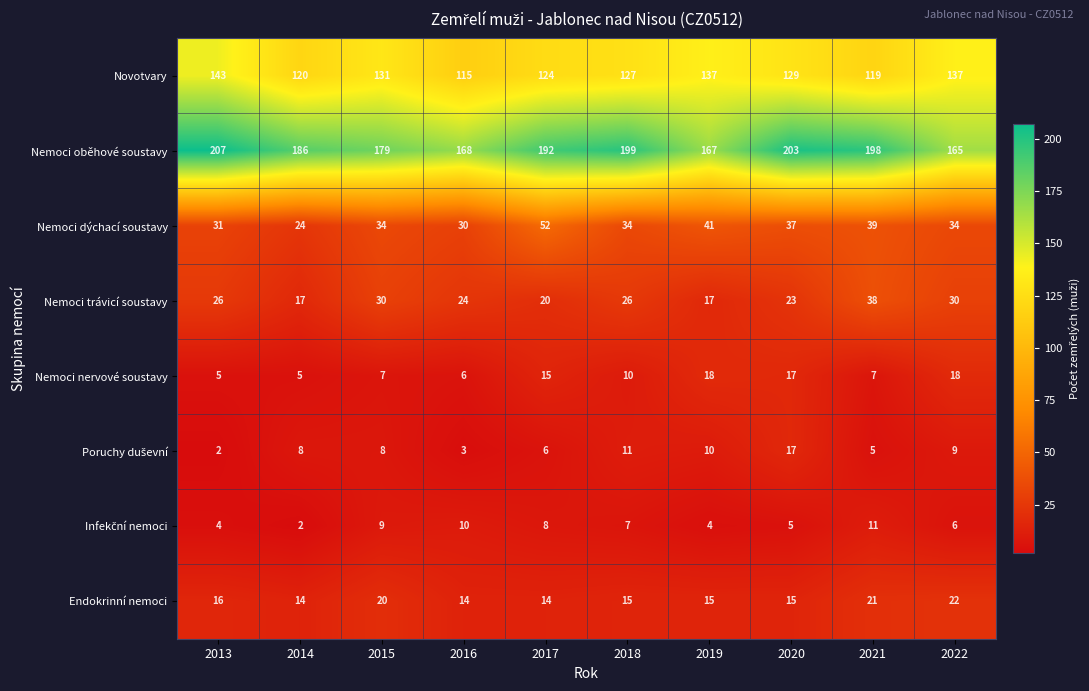

Count the Nemoci trávicí soustavy values in the range 20 to 30.

7